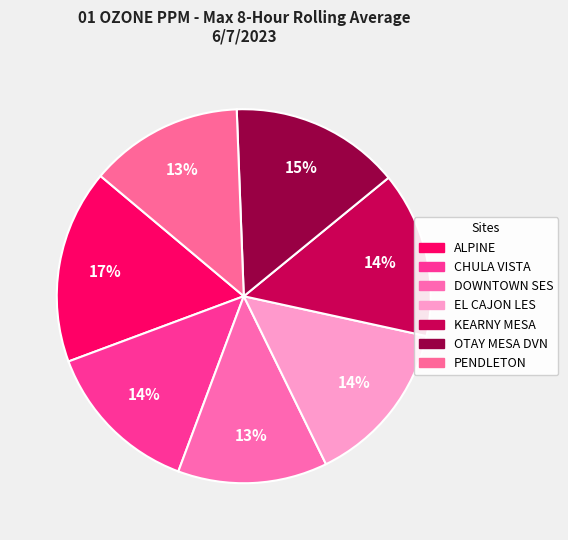

Count the number of slices in the pie.

7